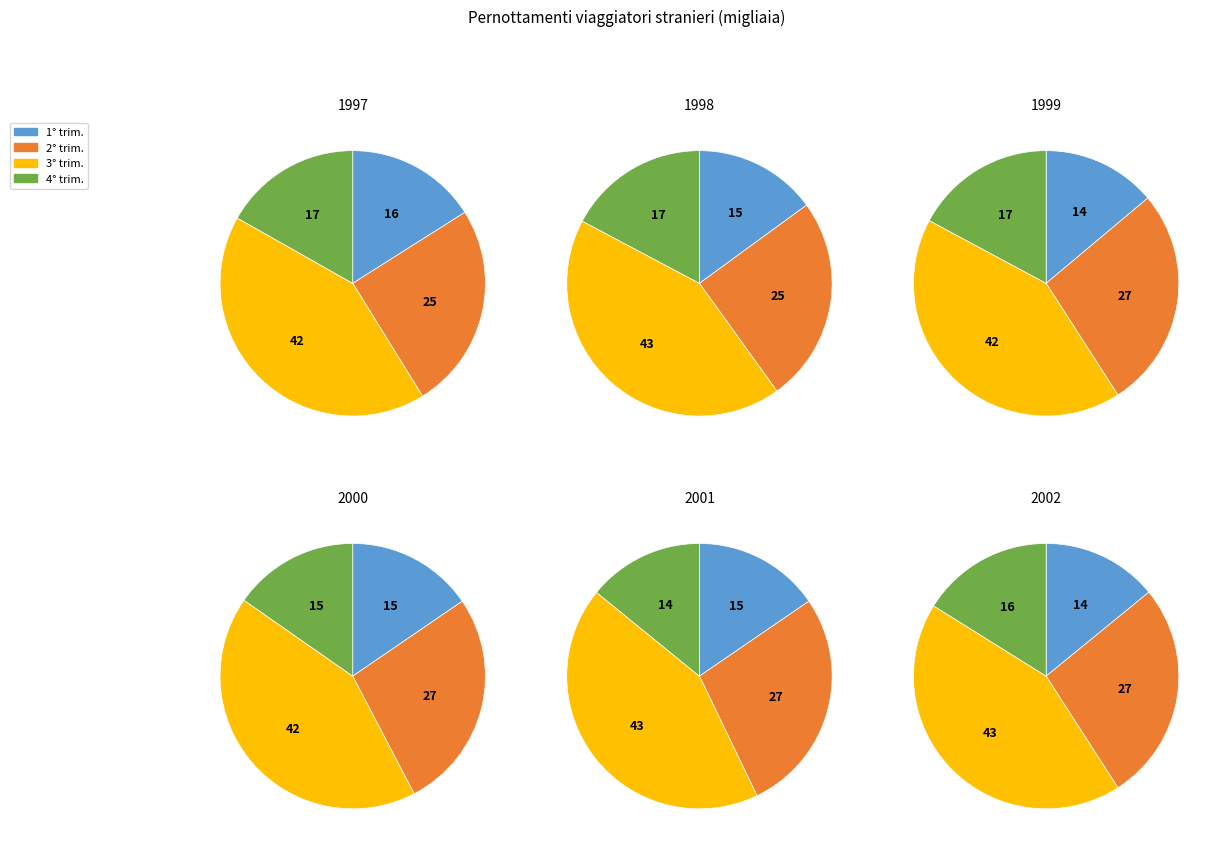

The 1° trim. slice represents 14% of the pie. True or false?

True